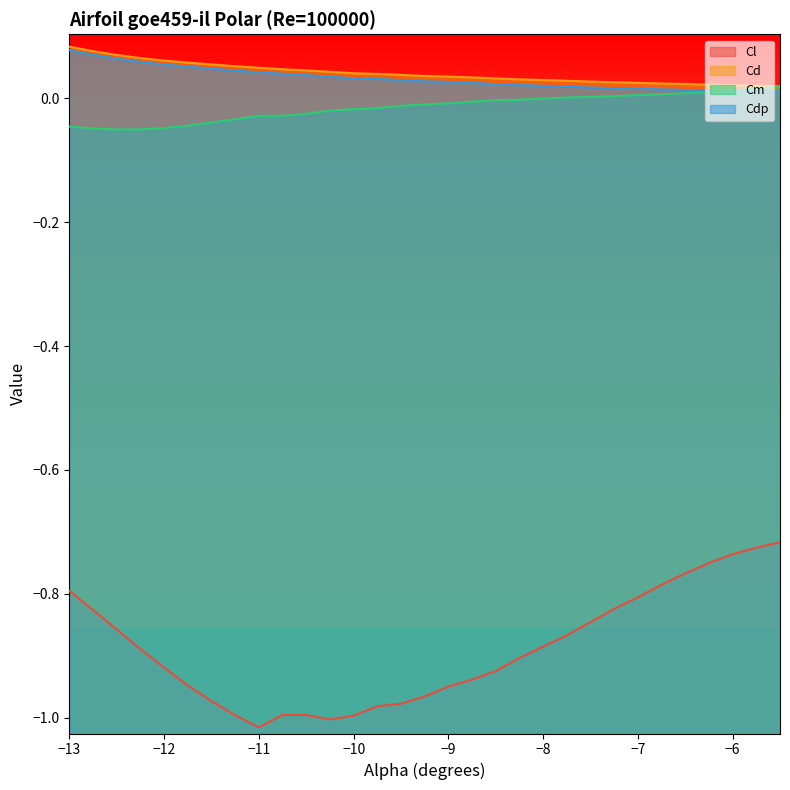

Which series has the widest spread of values?

Cl